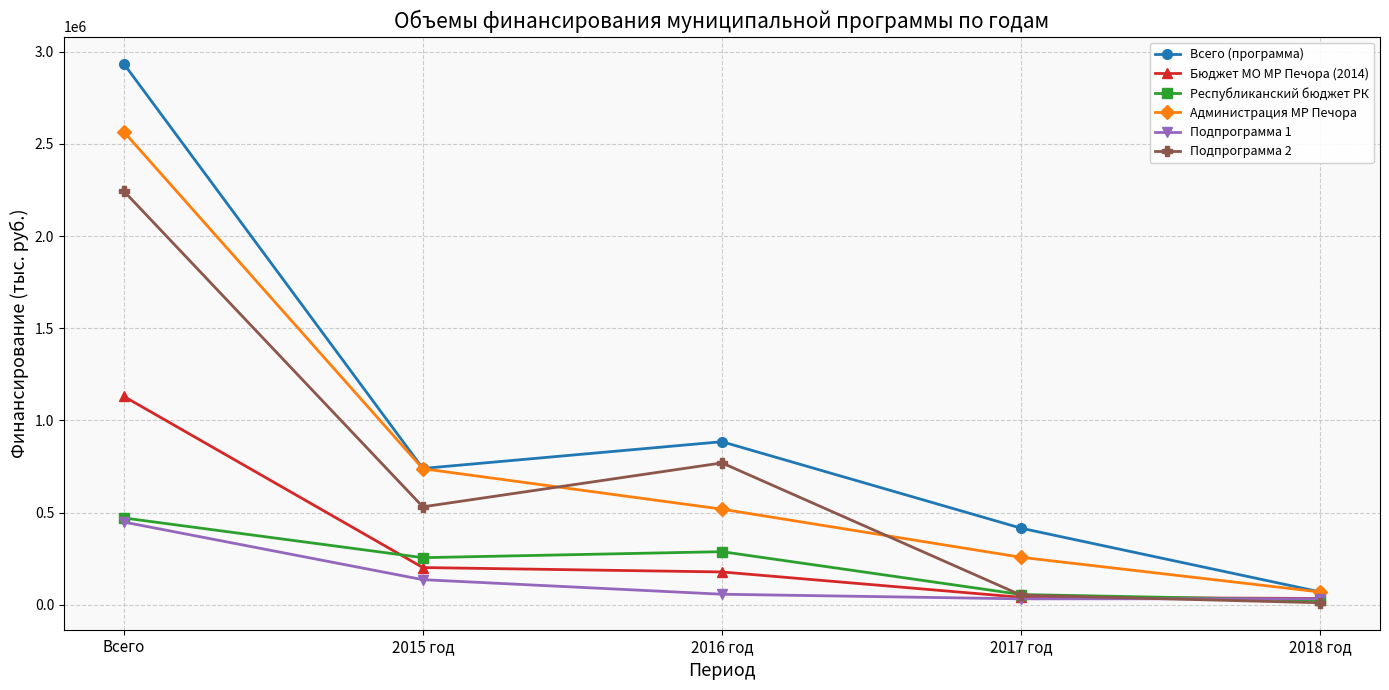

What are all the series names shown in the legend?

Всего (программа), Бюджет МО МР Печора (2014), Республиканский бюджет РК, Администрация МР Печора, Подпрограмма 1, Подпрограмма 2